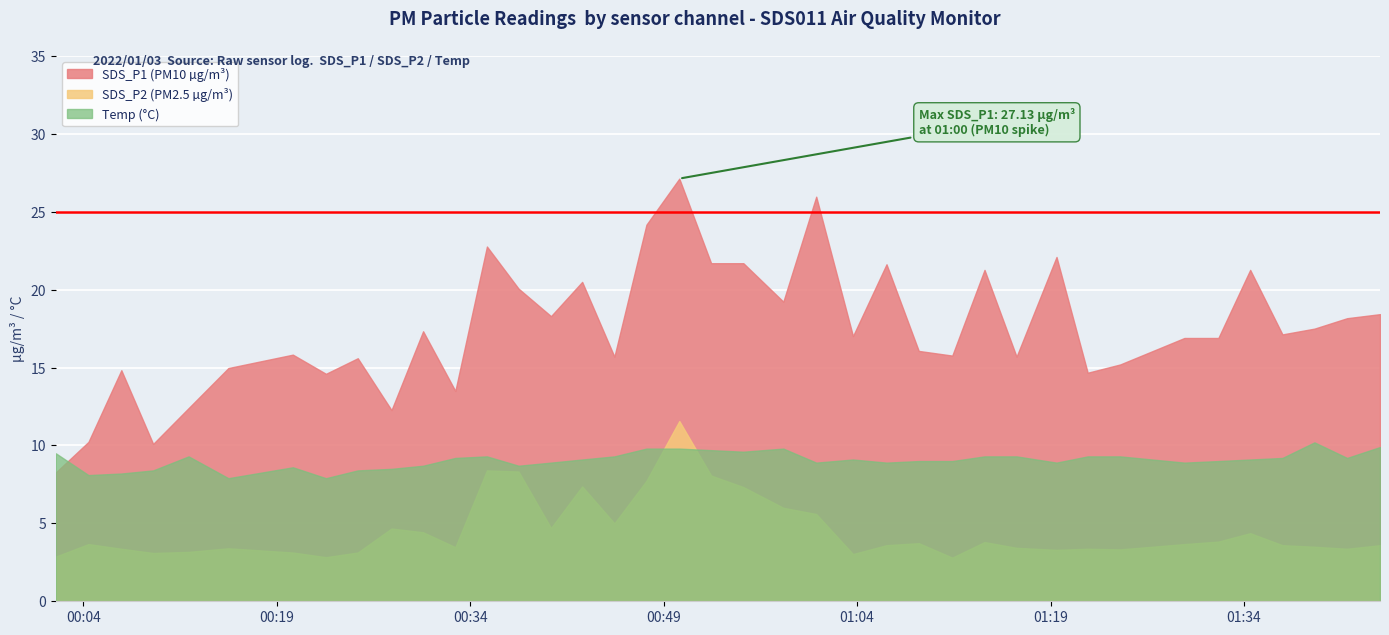

At which label does Temp first exceed 9?

2022/01/03 00:01:52